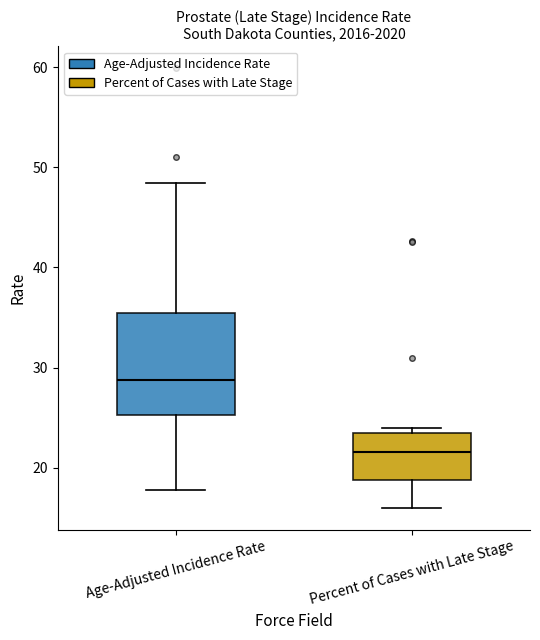

Reading left to right, read every box against the y-axis: the position of its median line, the range the box covers, and the ends of its whiskers. The values are not printed on the chart, so give them approximately, as read against the axis.

Age-Adjusted Incidence Rate: median 29, box 25 to 35, whiskers 18 to 48
Percent of Cases with Late Stage: median 22, box 19 to 24, whiskers 16 to 24 (just above the box's upper edge)